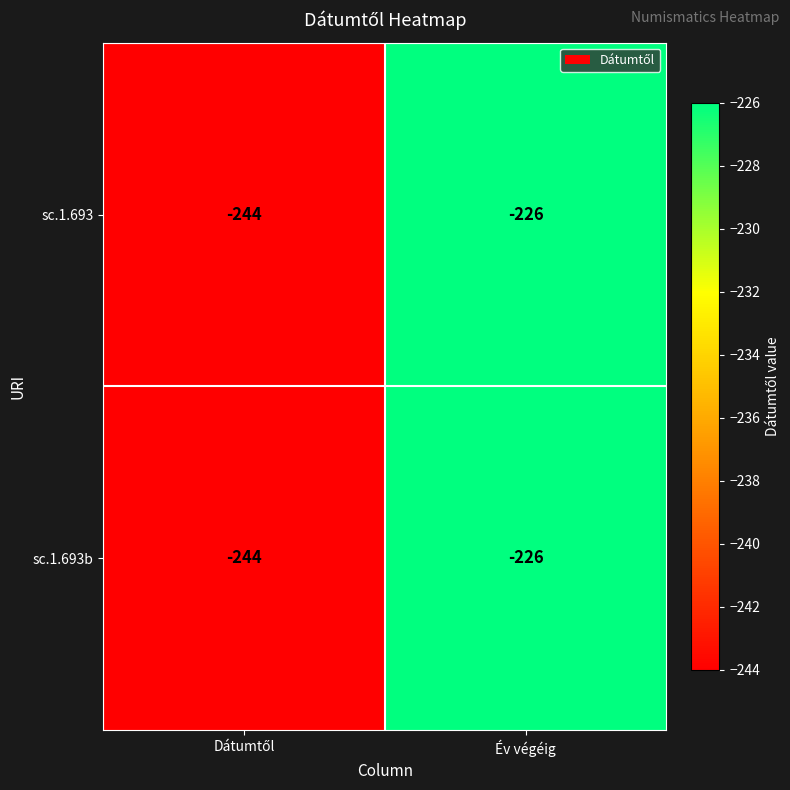

The sc.1.693b series shows -129 at Év végéig. True or false?

False